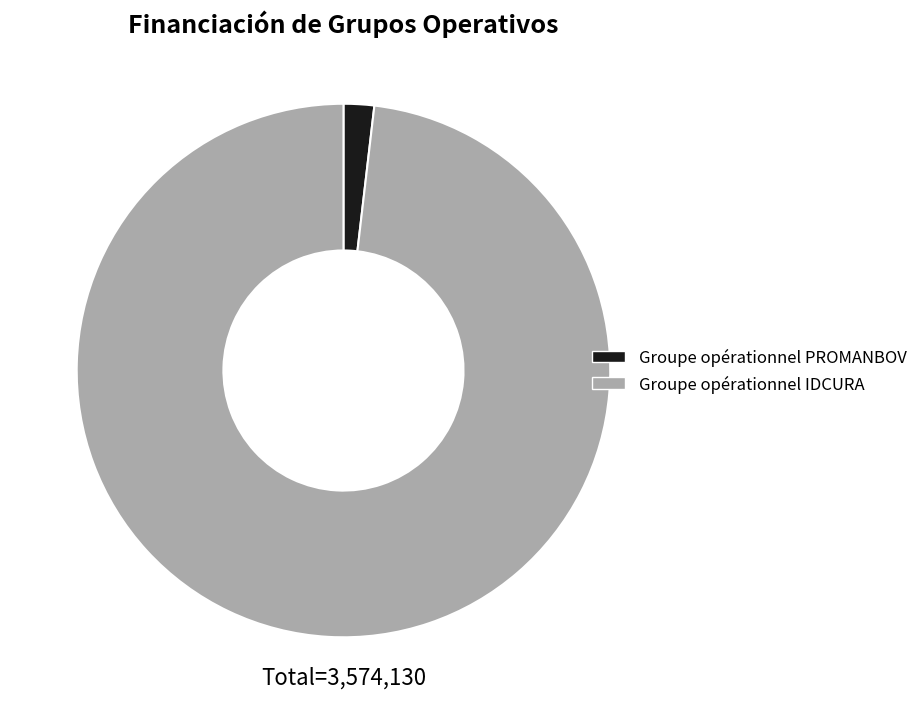

How many segments does this pie chart have?

2